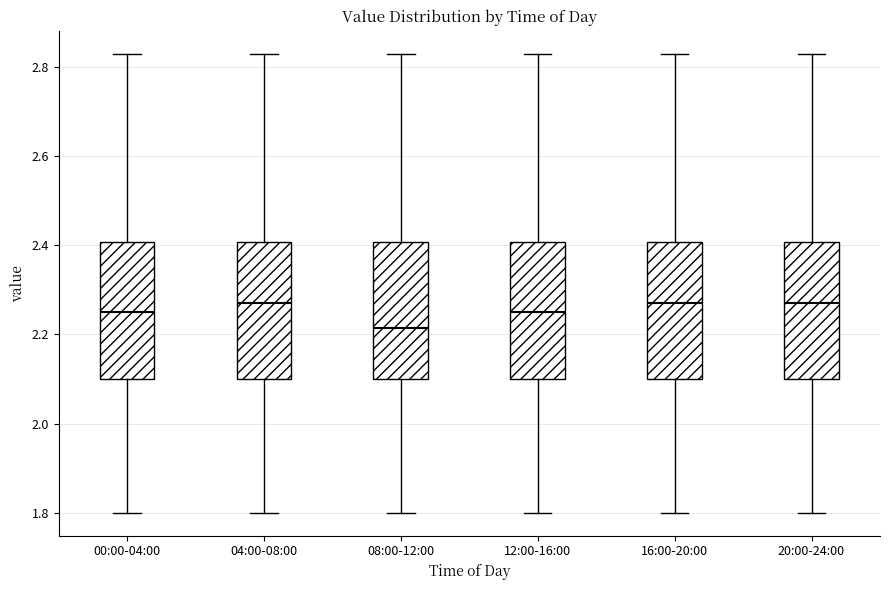

Reading left to right, transcribe this box plot: for each box, give where its median line is, the range the box spans, and where its two whiskers end, as read against the y-axis. The values are not printed on the chart, so give them approximately, as read against the axis.

00:00-04:00: median 2.26, box 2.10 to 2.40, whiskers 1.80 to 2.84
04:00-08:00: median 2.28, box 2.10 to 2.40, whiskers 1.80 to 2.84
08:00-12:00: median 2.22, box 2.10 to 2.40, whiskers 1.80 to 2.84
12:00-16:00: median 2.26, box 2.10 to 2.40, whiskers 1.80 to 2.84
16:00-20:00: median 2.28, box 2.10 to 2.40, whiskers 1.80 to 2.84
20:00-24:00: median 2.28, box 2.10 to 2.40, whiskers 1.80 to 2.84